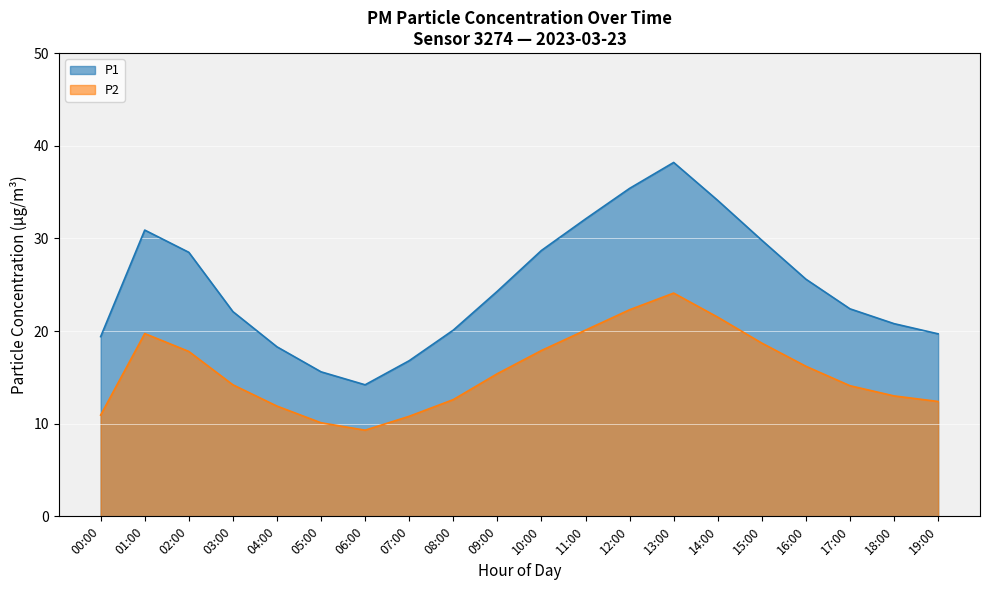

What is the average value of the P2 series?

15.7